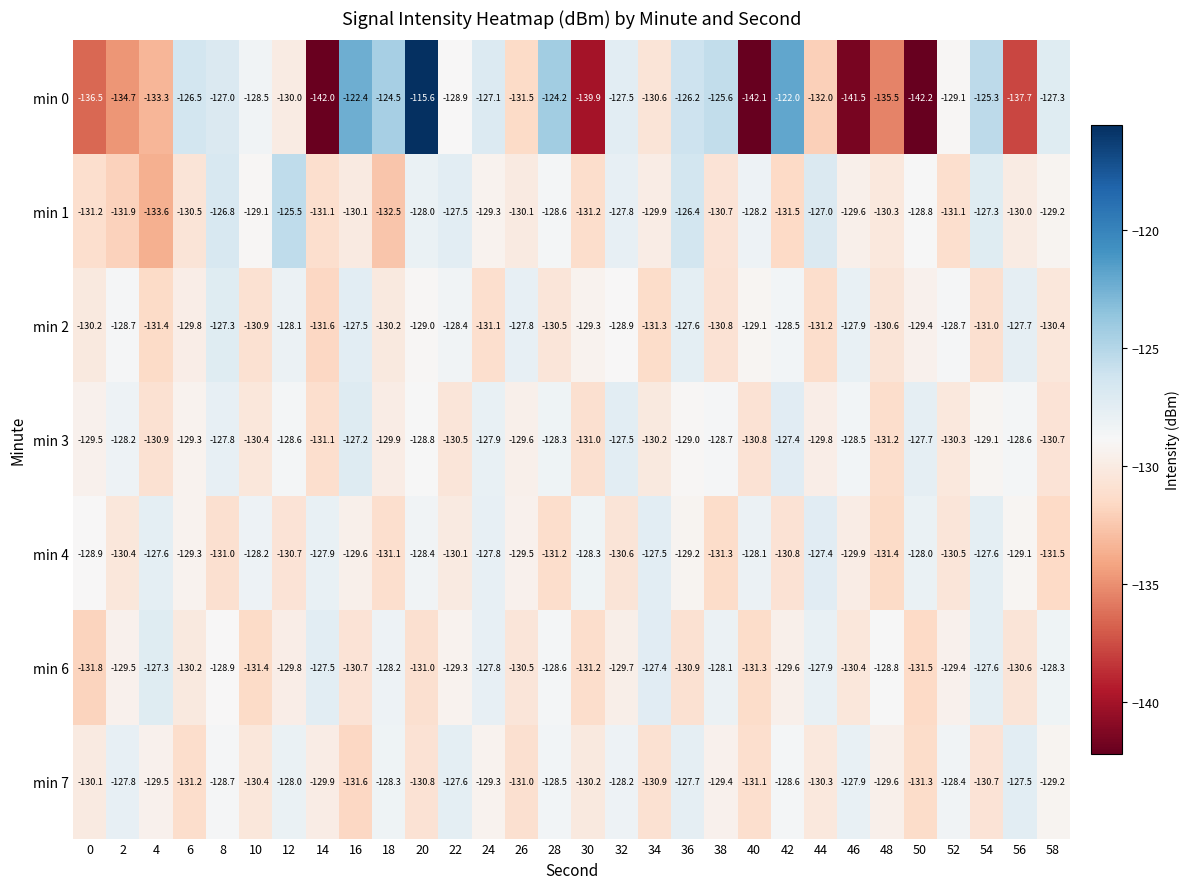

At which category is the sum across all series the highest?

20